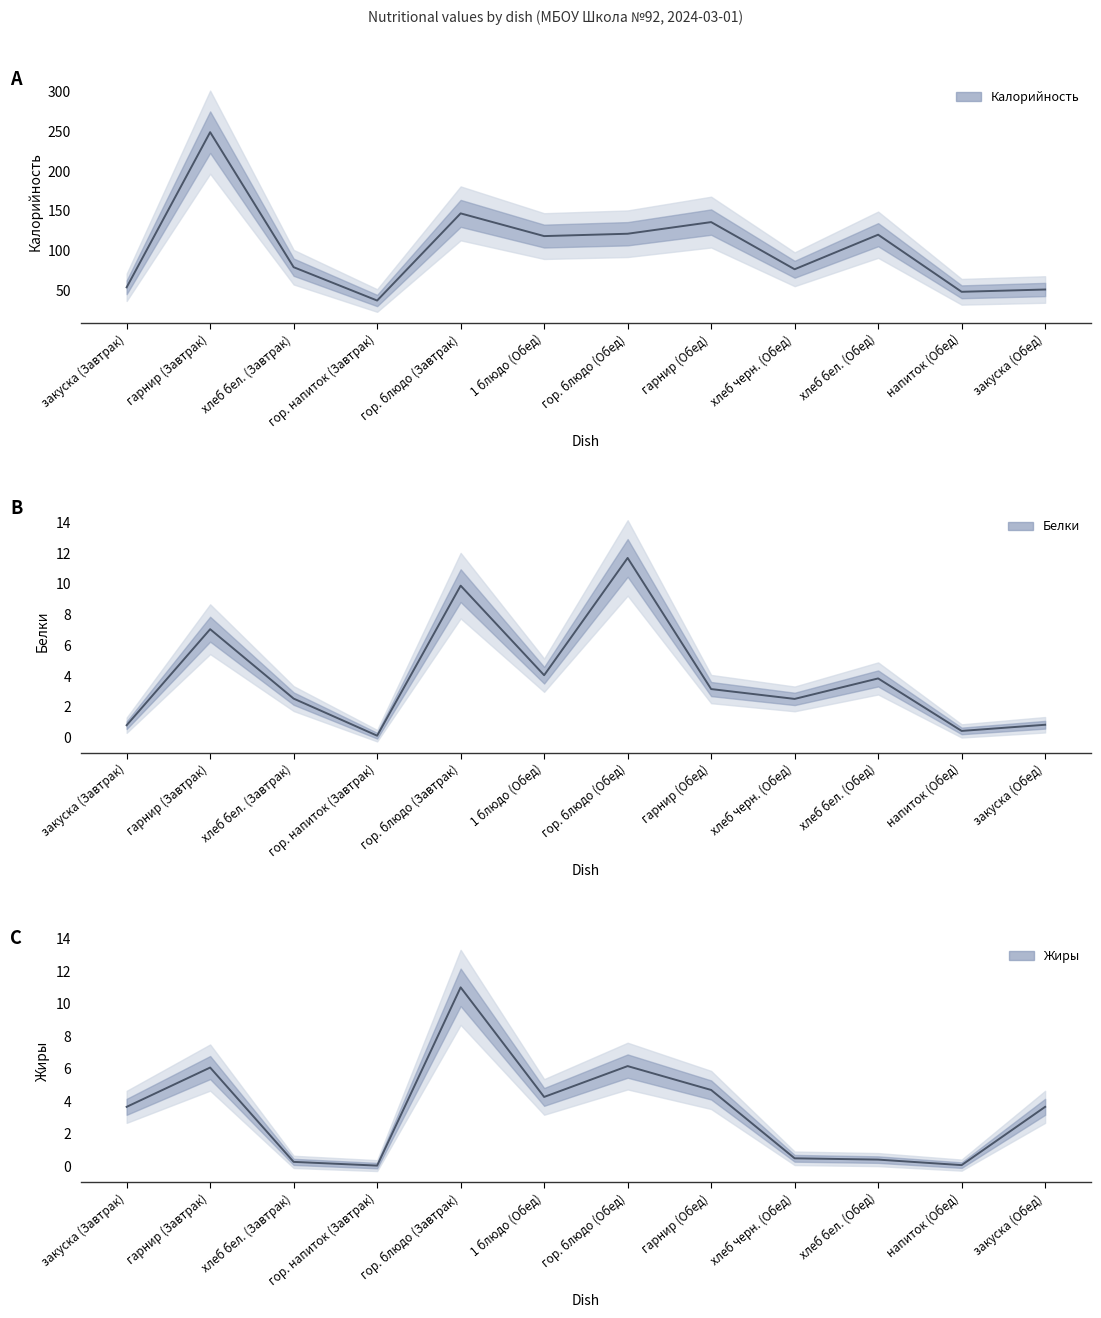

Reading left to right, extract all data points from this chart.

Калорийность: закуска (Завтрак)=53.9	гарнир (Завтрак)=248.8	хлеб бел. (Завтрак)=79.2	гор. напиток (Завтрак)=37.3	гор. блюдо (Завтрак)=146.8	1 блюдо (Обед)=118.3	гор. блюдо (Обед)=121.2	гарнир (Обед)=135.8	хлеб черн. (Обед)=76.6	хлеб бел. (Обед)=120.0	напиток (Обед)=48.3	закуска (Обед)=51.2
Белки: закуска (Завтрак)=0.8	гарнир (Завтрак)=7.0	хлеб бел. (Завтрак)=2.5	гор. напиток (Завтрак)=0.1	гор. блюдо (Завтрак)=9.9	1 блюдо (Обед)=4.1	гор. блюдо (Обед)=11.7	гарнир (Обед)=3.2	хлеб черн. (Обед)=2.5	хлеб бел. (Обед)=3.9	напиток (Обед)=0.4	закуска (Обед)=0.8
Жиры: закуска (Завтрак)=3.6	гарнир (Завтрак)=6.1	хлеб бел. (Завтрак)=0.3	гор. напиток (Завтрак)=0.0	гор. блюдо (Завтрак)=11.0	1 блюдо (Обед)=4.3	гор. блюдо (Обед)=6.2	гарнир (Обед)=4.7	хлеб черн. (Обед)=0.5	хлеб бел. (Обед)=0.4	напиток (Обед)=0.1	закуска (Обед)=3.6